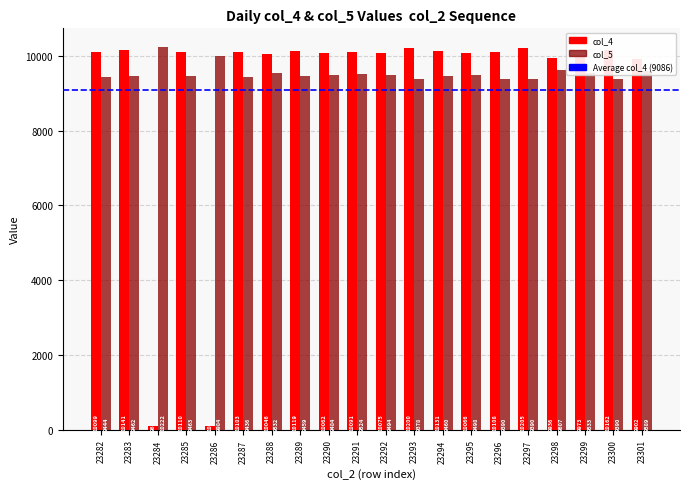

At which label does col_5 first exceed 9484?

23284